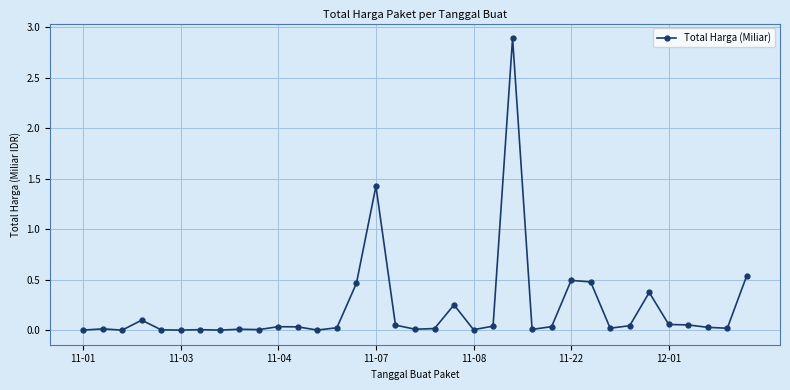

What is the greatest value displayed?

2.9